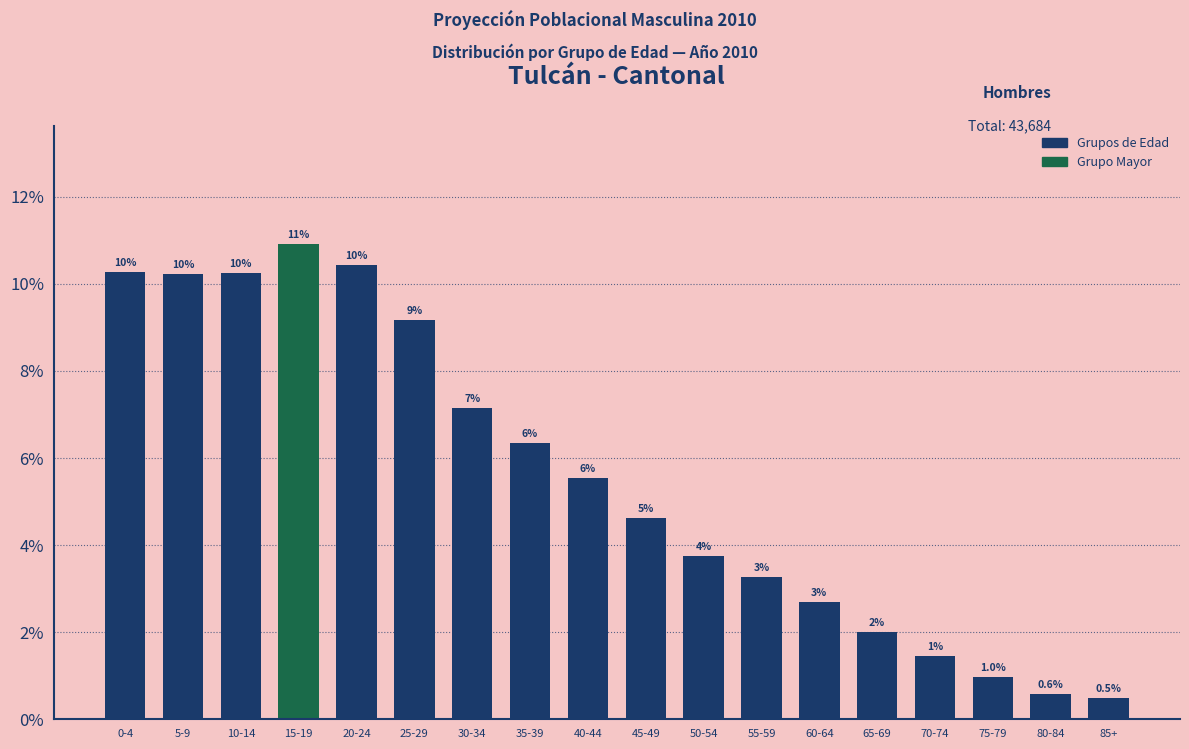

How many bars are there in total?

18